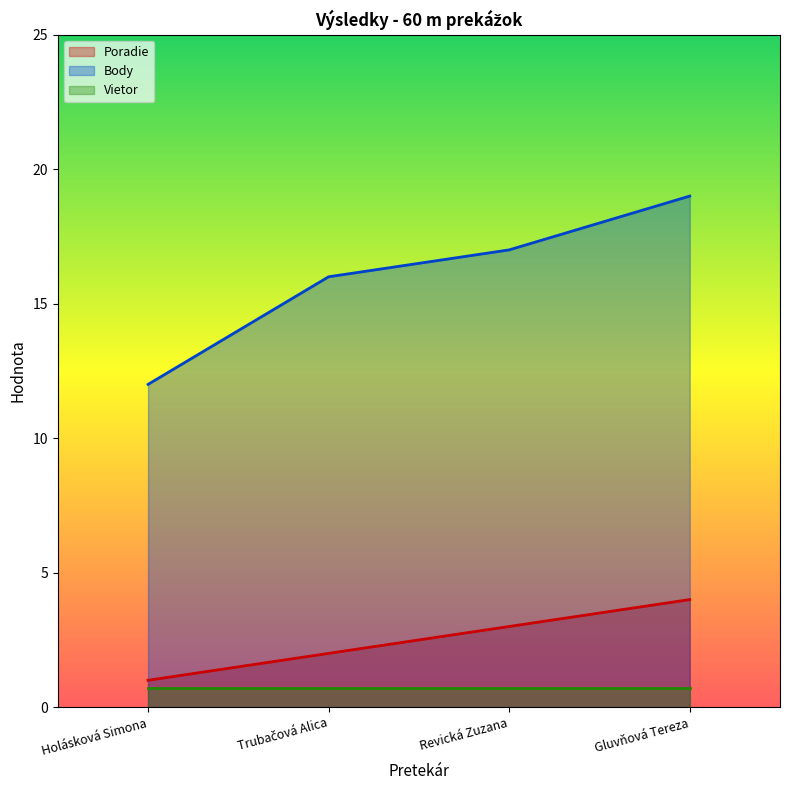

Rank the categories by Poradie value from lowest to highest.

Holásková Simona, Trubačová Alica, Revická Zuzana, Gluvňová Tereza